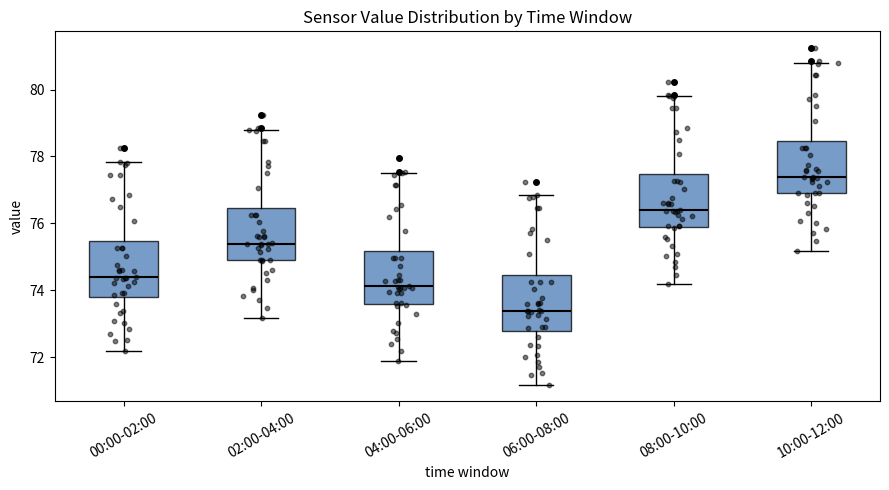

Reading left to right, transcribe this box plot: for each box, give where its median line is, the range the box spans, and where its two whiskers end, as read against the y-axis. The values are not printed on the chart, so give them approximately, as read against the axis.

00:00-02:00: median 74.4, box 73.8 to 75.4, whiskers 72.2 to 77.8
02:00-04:00: median 75.4, box 74.8 to 76.4, whiskers 73.2 to 78.8
04:00-06:00: median 74.2, box 73.6 to 75.2, whiskers 71.8 to 77.6
06:00-08:00: median 73.4, box 72.8 to 74.4, whiskers 71.2 to 76.8
08:00-10:00: median 76.4, box 75.8 to 77.4, whiskers 74.2 to 79.8
10:00-12:00: median 77.4, box 76.8 to 78.4, whiskers 75.2 to 80.8